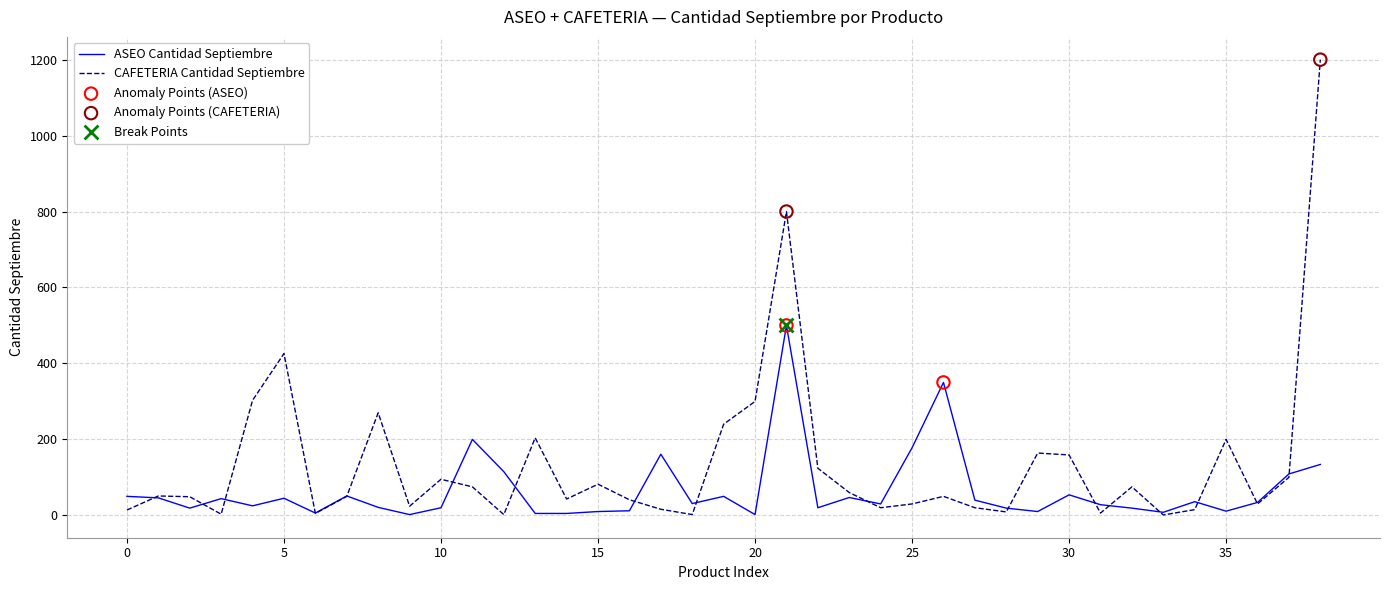

Which series has the largest total across all categories?

CAFETERIA Cantidad Septiembre